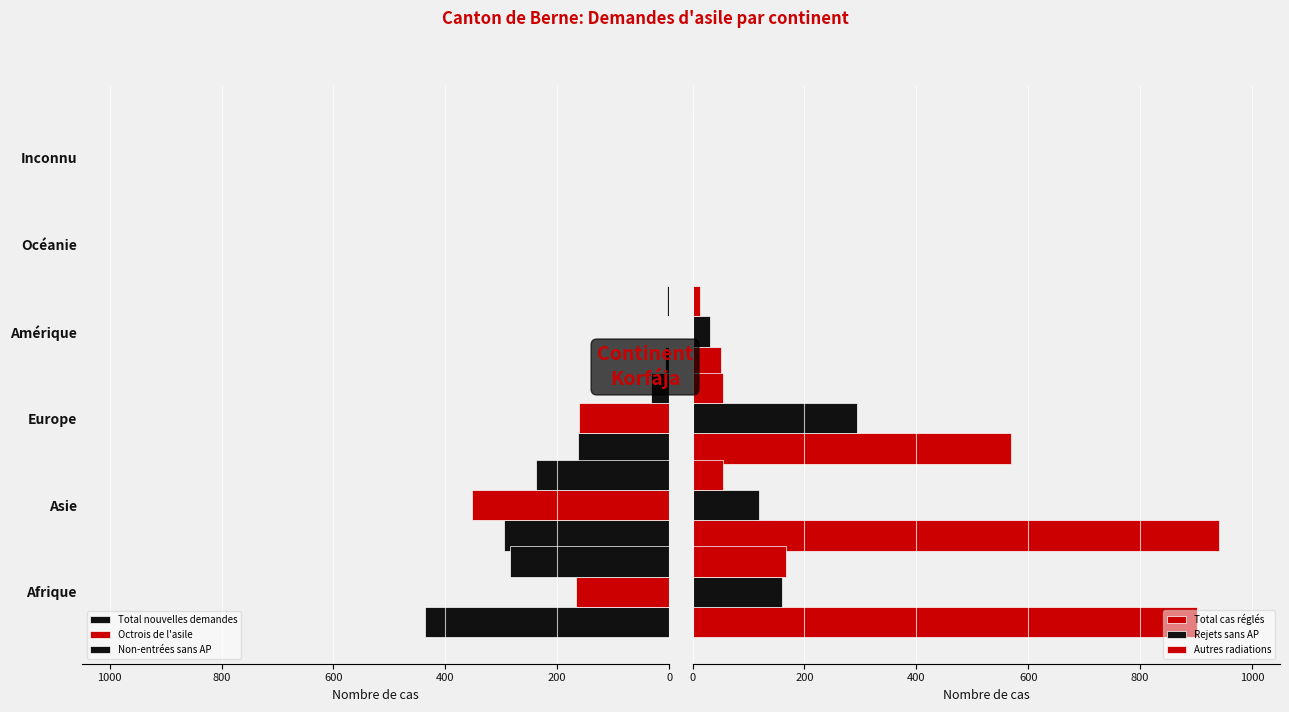

What is the difference between the second highest and minimum values in the Autres radiations series?

55